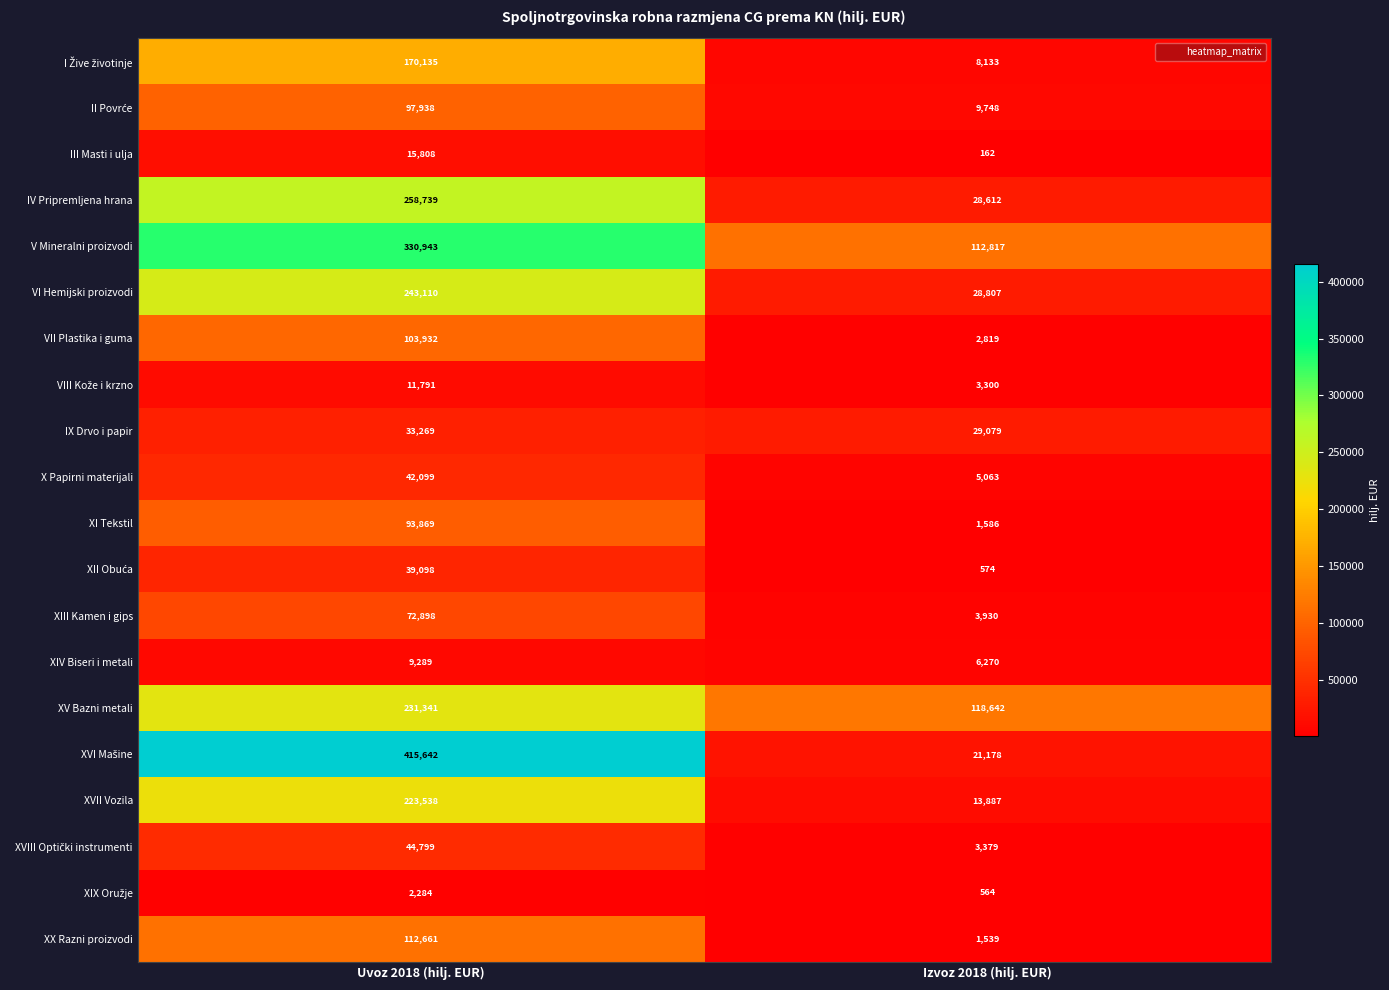

Where is XV Bazni metali nearest to the value 174991?

Izvoz 2018 (hilj. EUR)